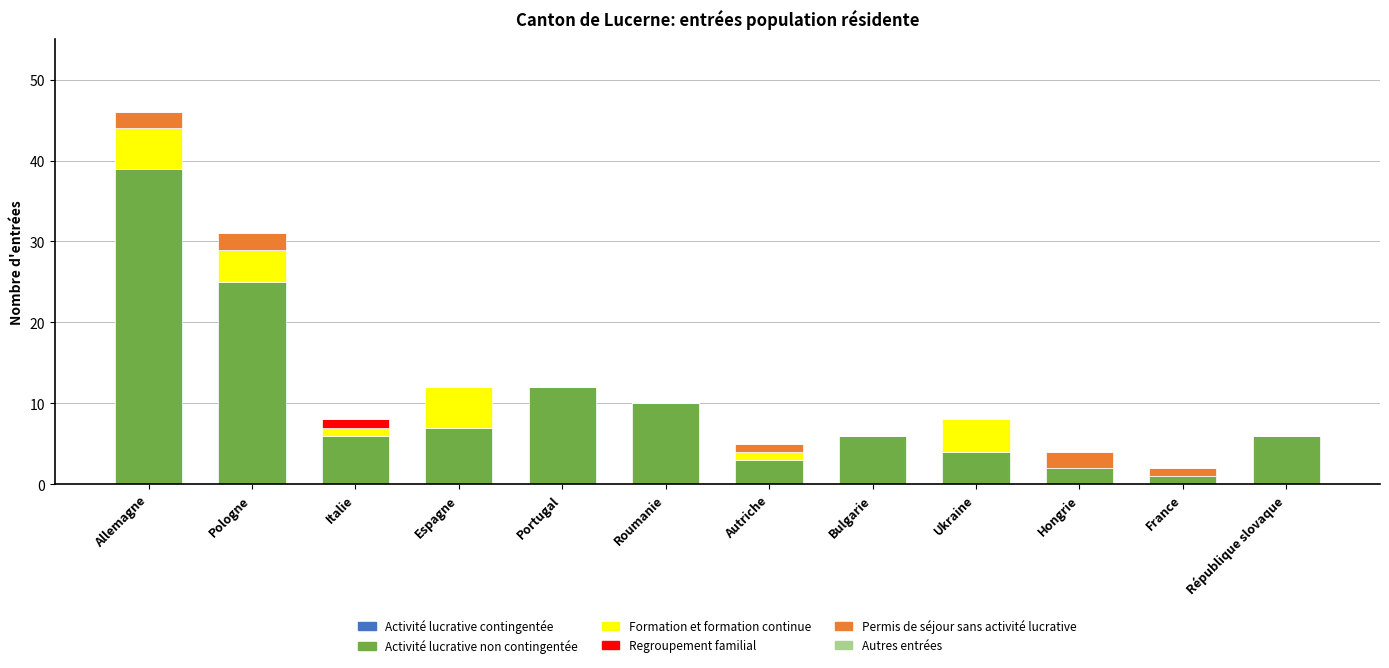

What is the total value across all series at Portugal?

12